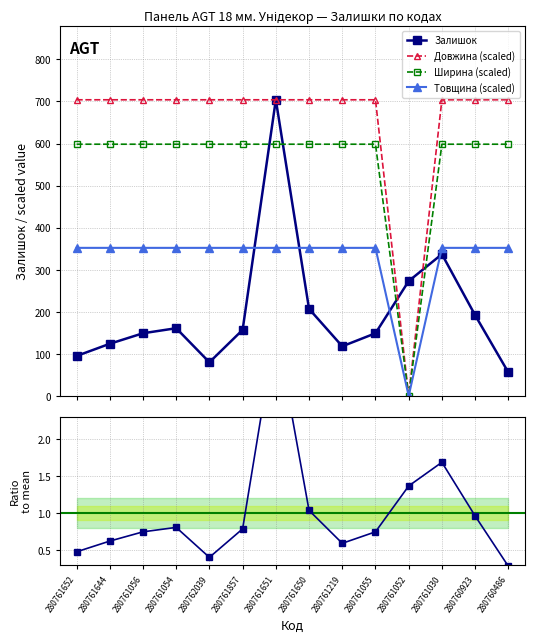

At which category does Ширина (scaled) reach its first local valley?

280761052